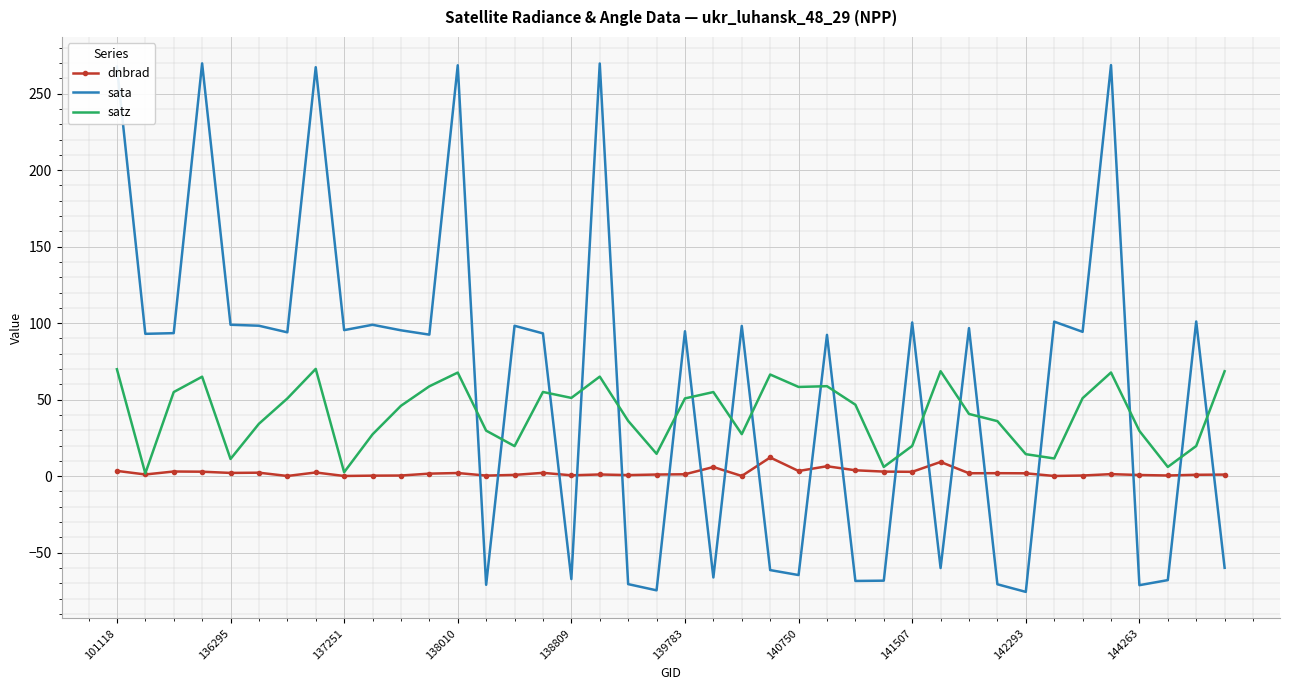

List the series in order of their peak value, lowest first.

dnbrad, satz, sata